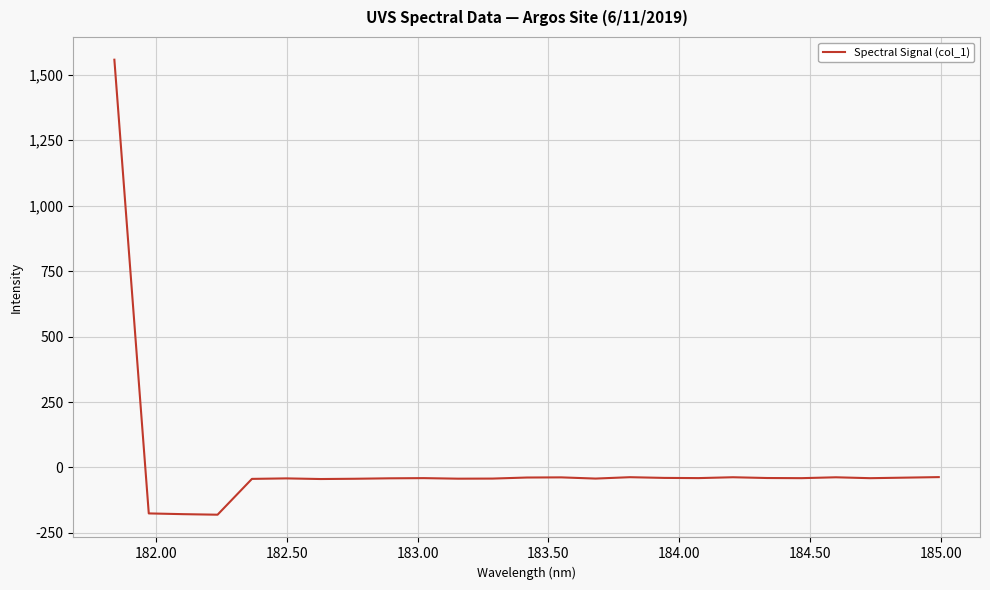

What is the minimum value shown in the chart?

-180.4